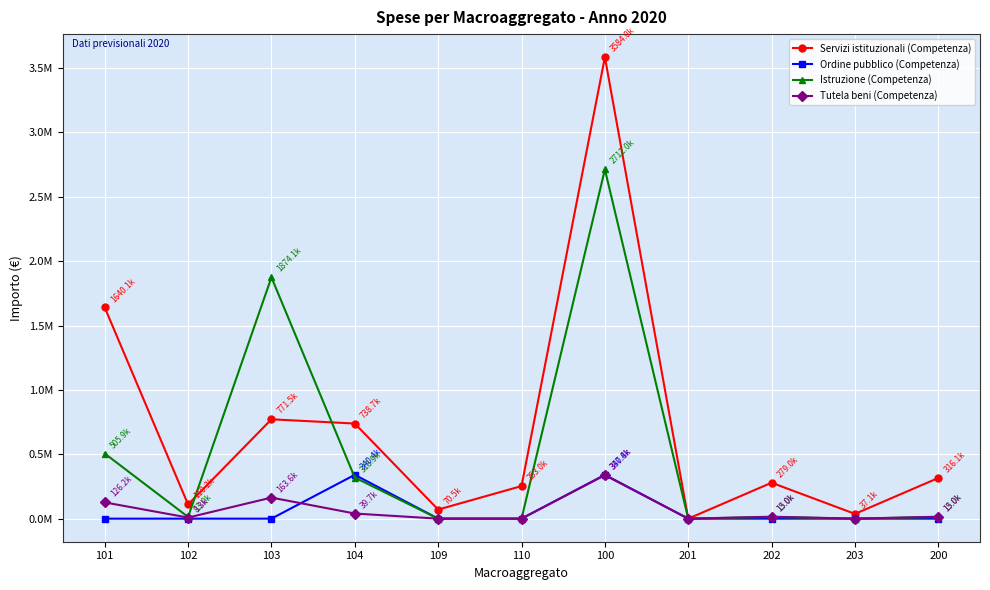

Is it true that Istruzione (Competenza) equals 1874100.0 at 103?

True